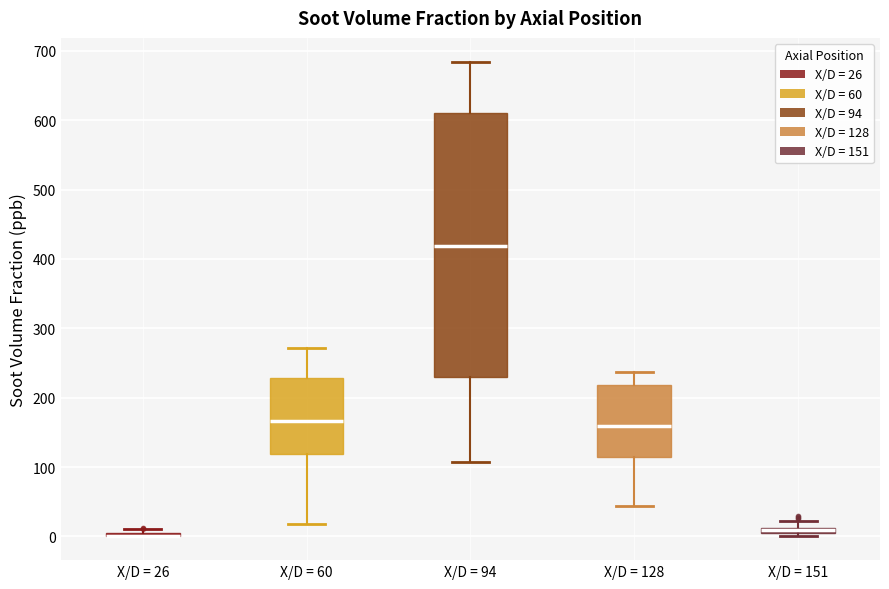

Where is the upper edge of the box for X/D = 151 on the y-axis? The values are not printed on the chart, so give them approximately, as read against the axis.

10